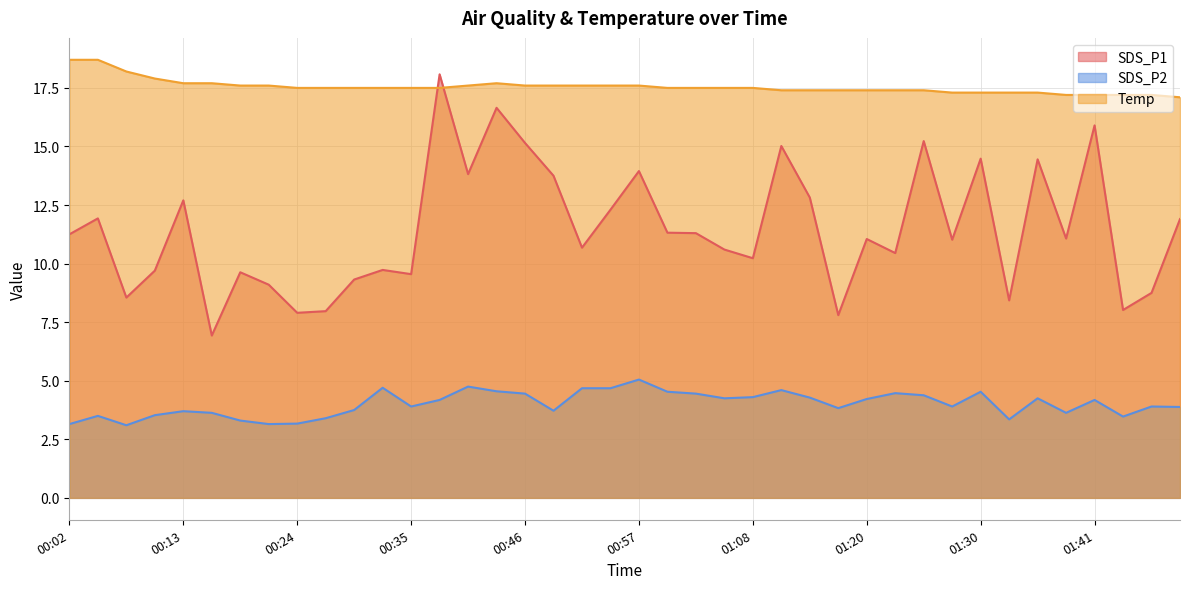

Is the value of SDS_P1 at 01:33 greater than the value of SDS_P2 at 01:08?

Yes